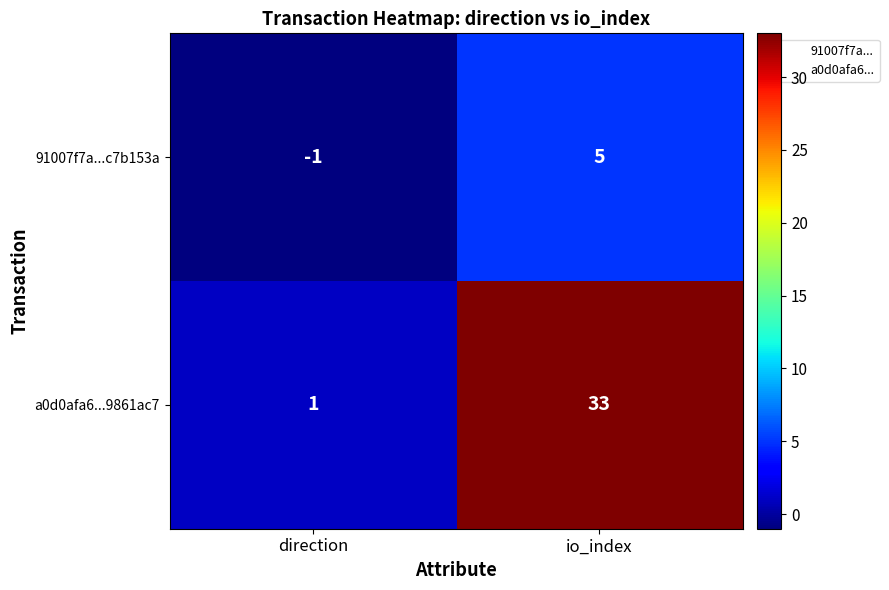

Is it true that 91007f7a...c7b153a equals 5 at io_index?

True